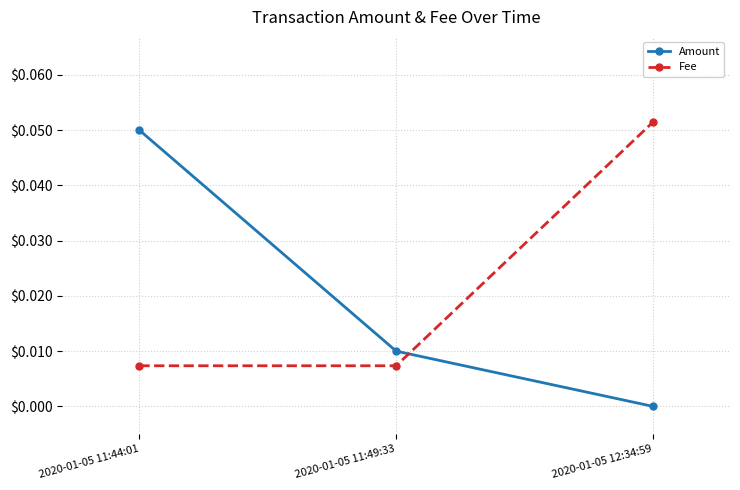

True or false: Fee has a value of 0.0 at 2020-01-05 11:44:01.

True